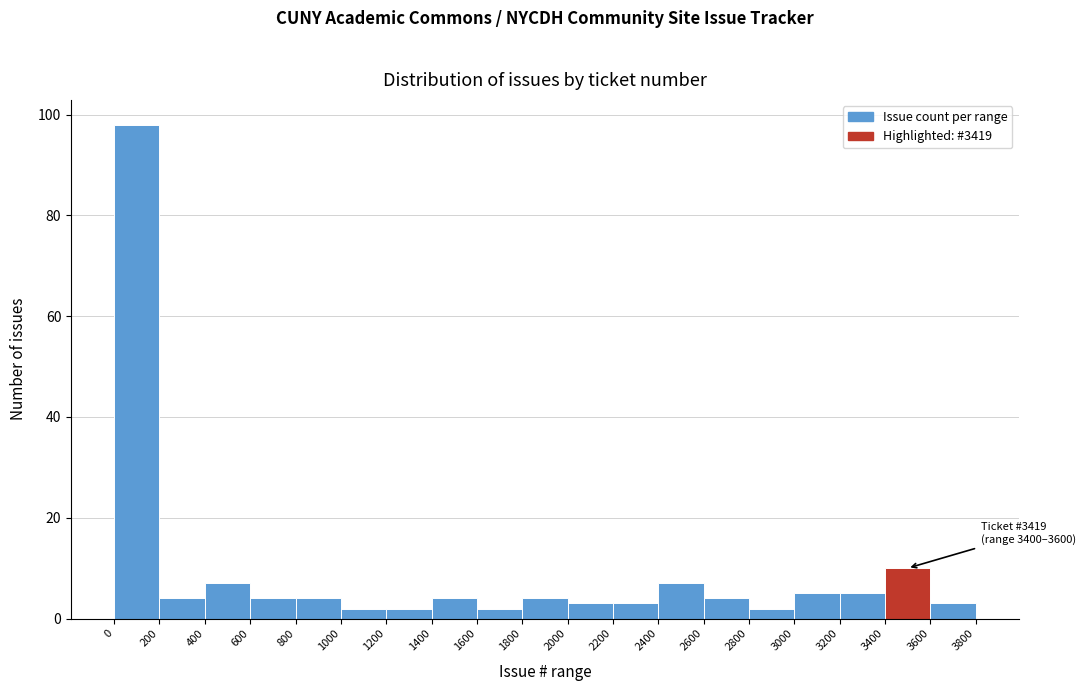

Over which range of the x-axis is the bar tallest?

0 to 200